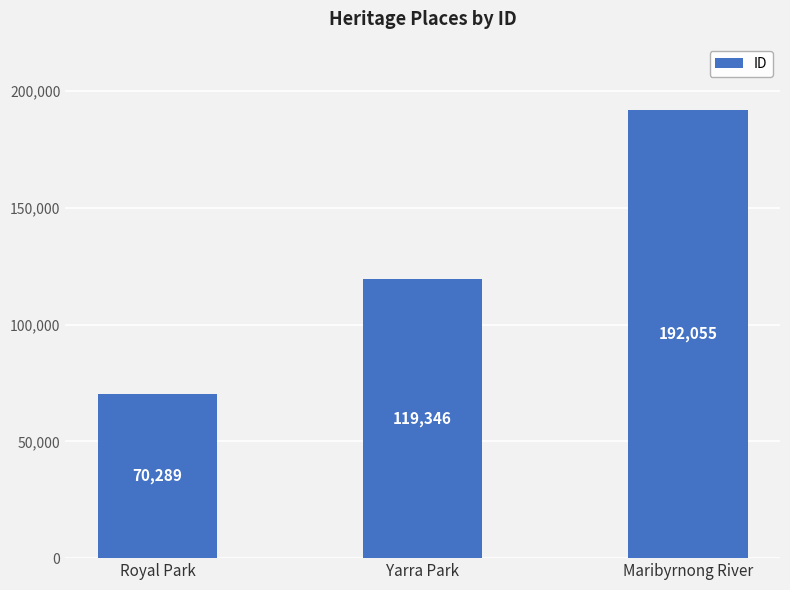

Reading right to left, what are all the values shown in this chart?

192055	119346	70289